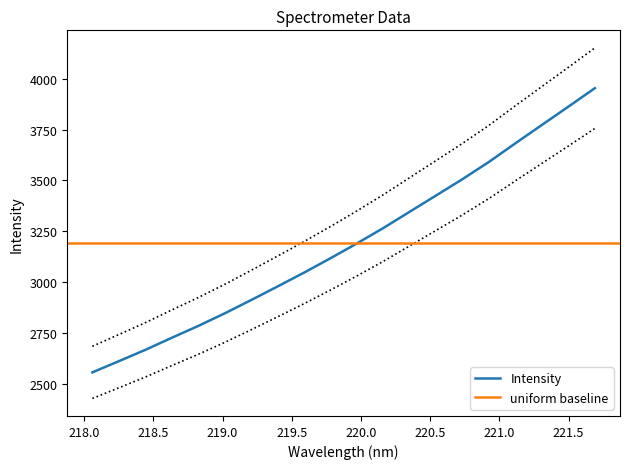

Between 220.1623 and 218.442, which is larger?

220.1623